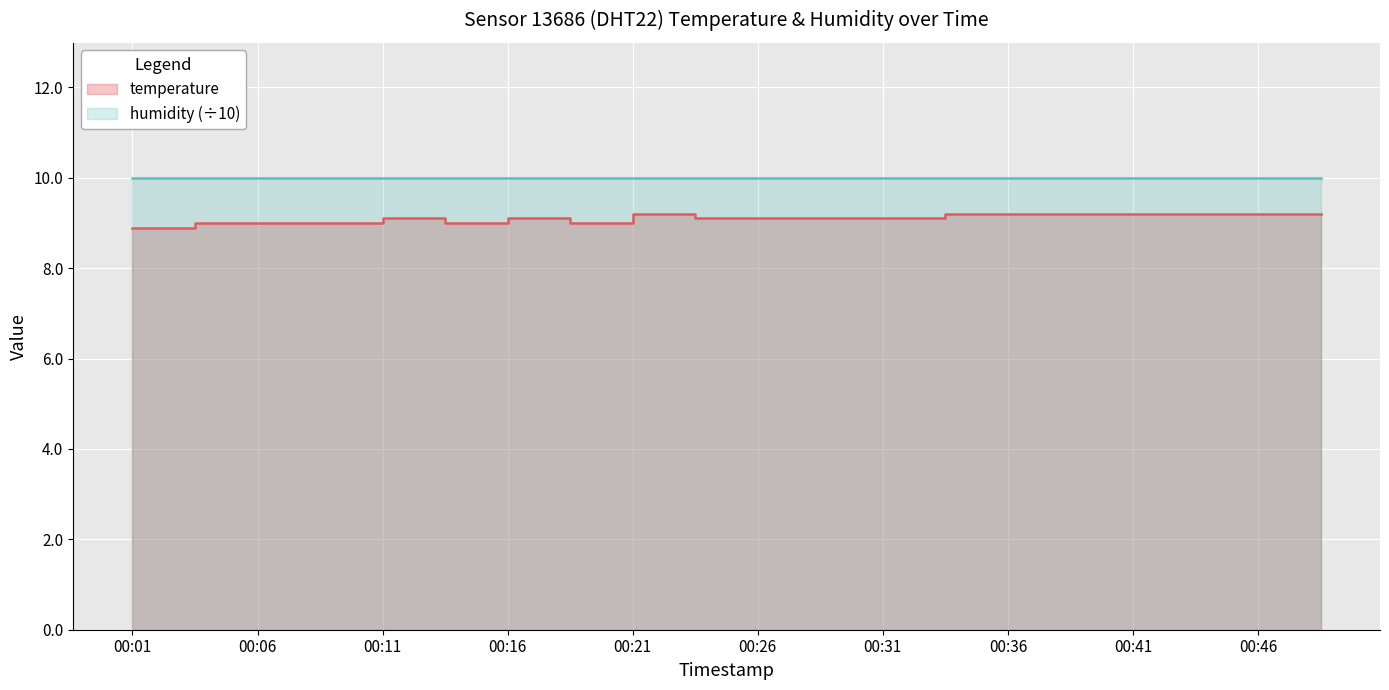

How many values are between 9 and 10?

19